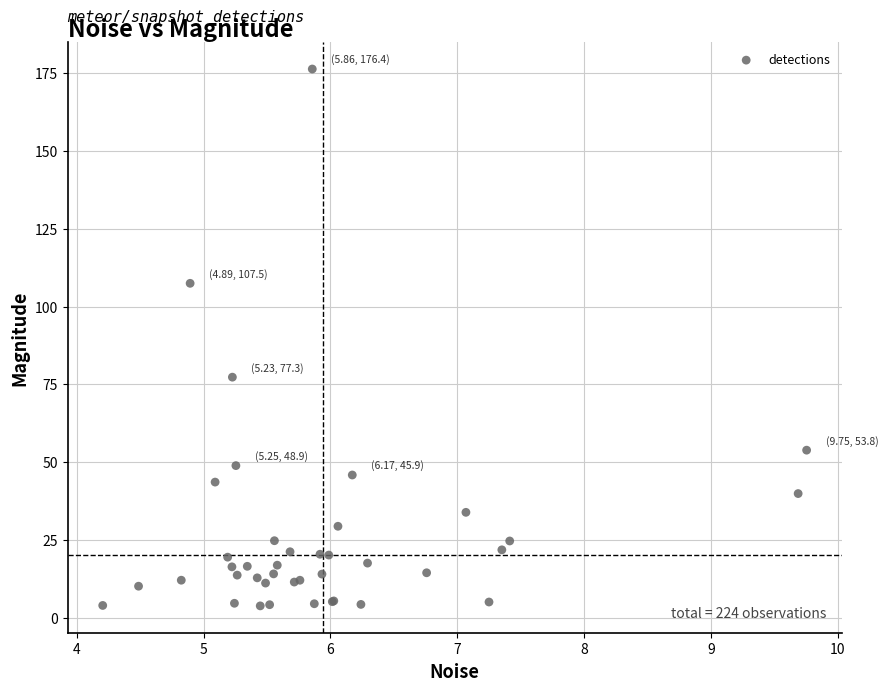

What Y value in the scatter plot is closest to 90?

77.3